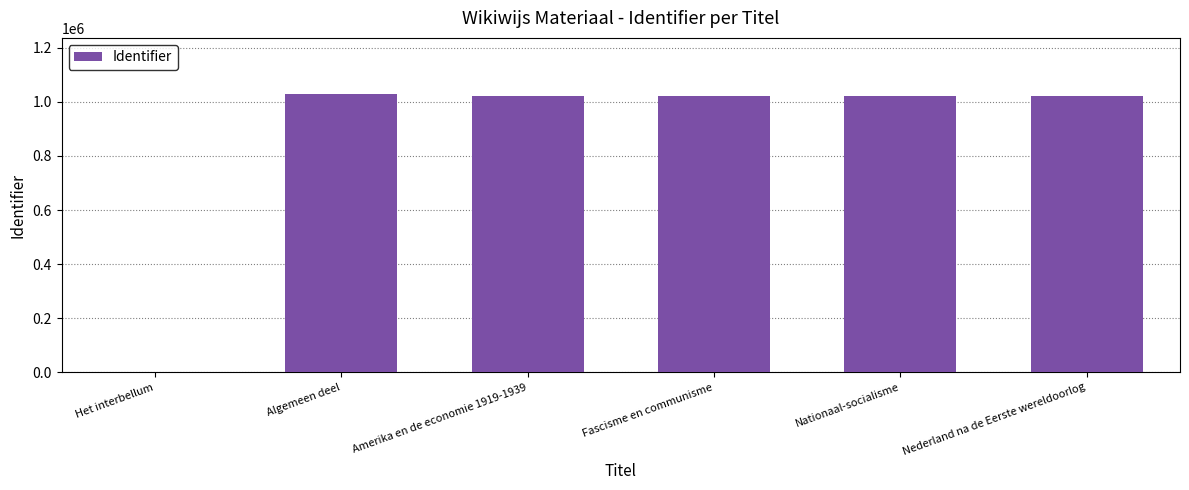

What is the sum of all values?

5121886